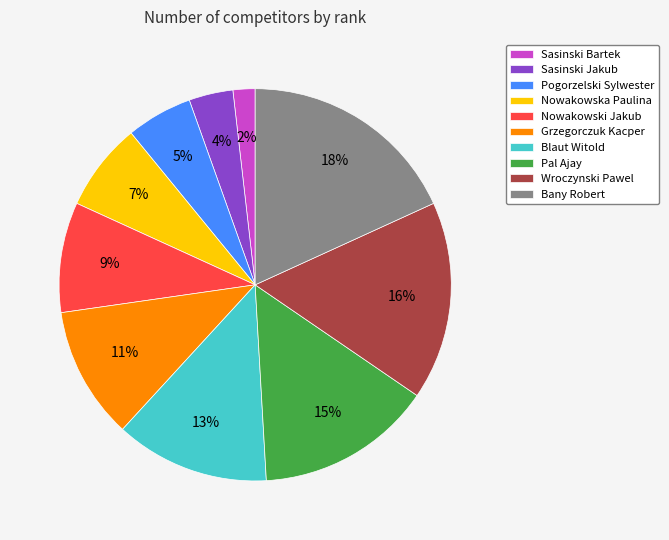

How many slices are in this pie chart?

10